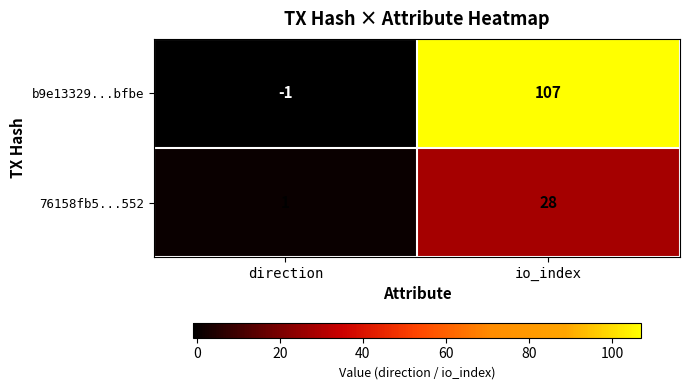

Reading left to right, extract all data points from this chart.

b9e13329...bfbe: -1	107
76158fb5...552: 1	28